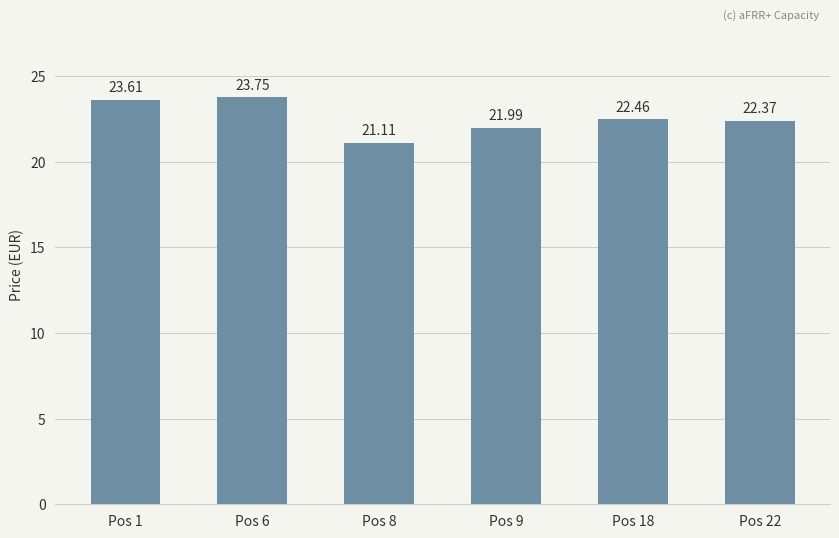

What is the approximate value at Pos 1?

23.6